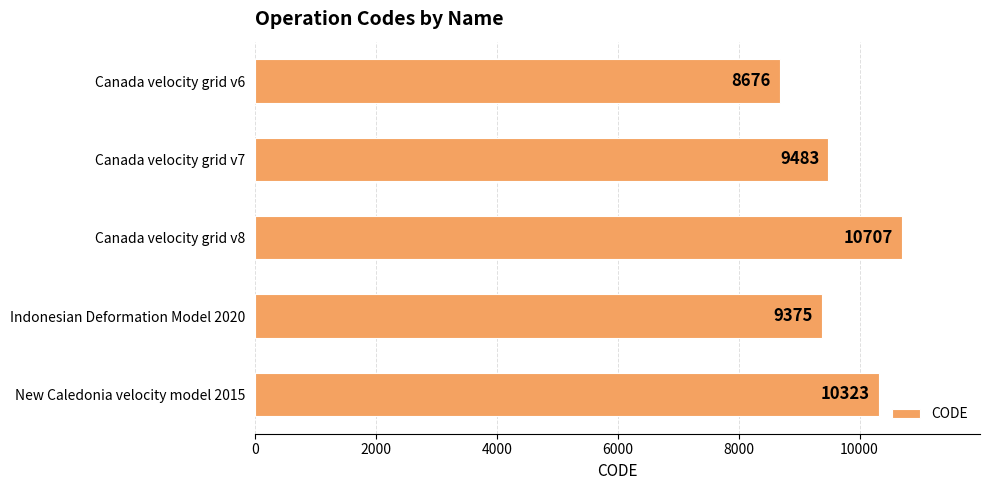

What is the smallest value displayed?

8676